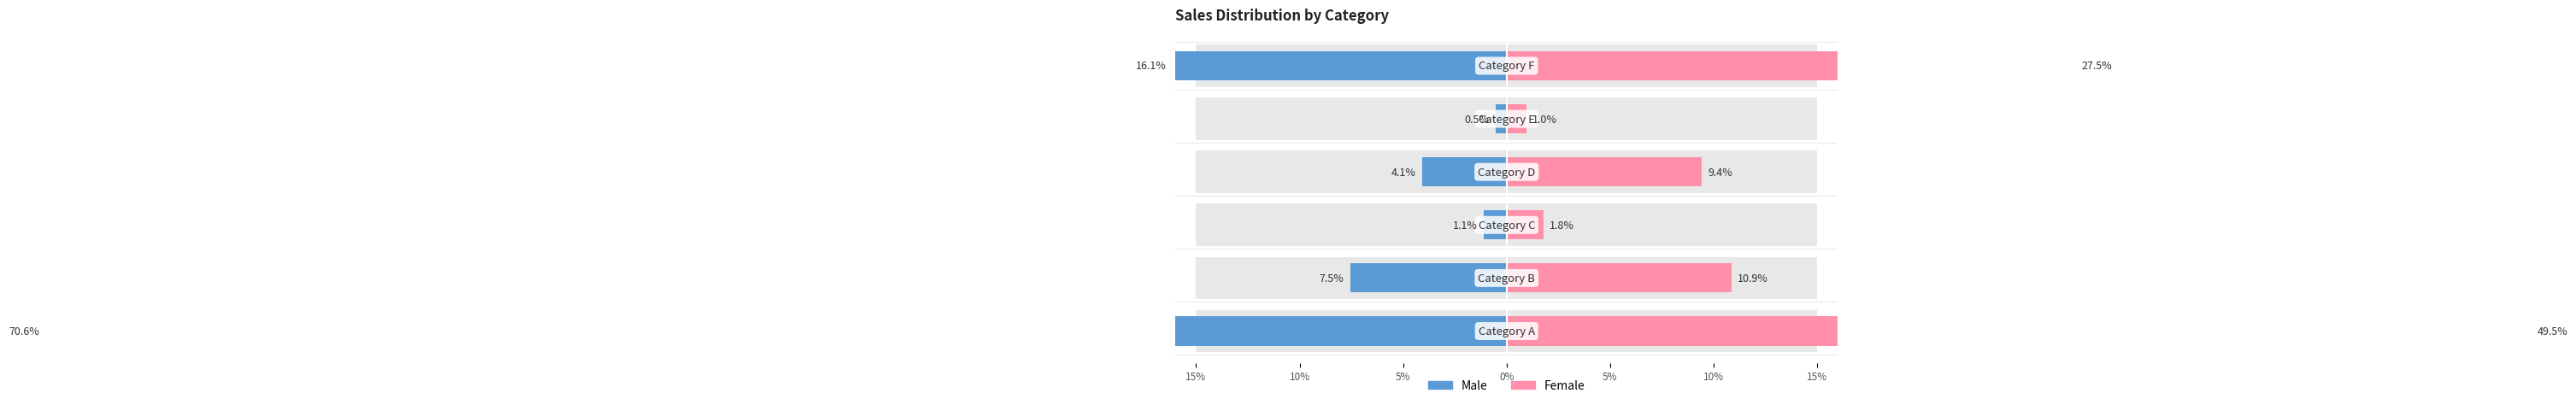

What is the value of the Male bar at the 4th from the left?

-4.1